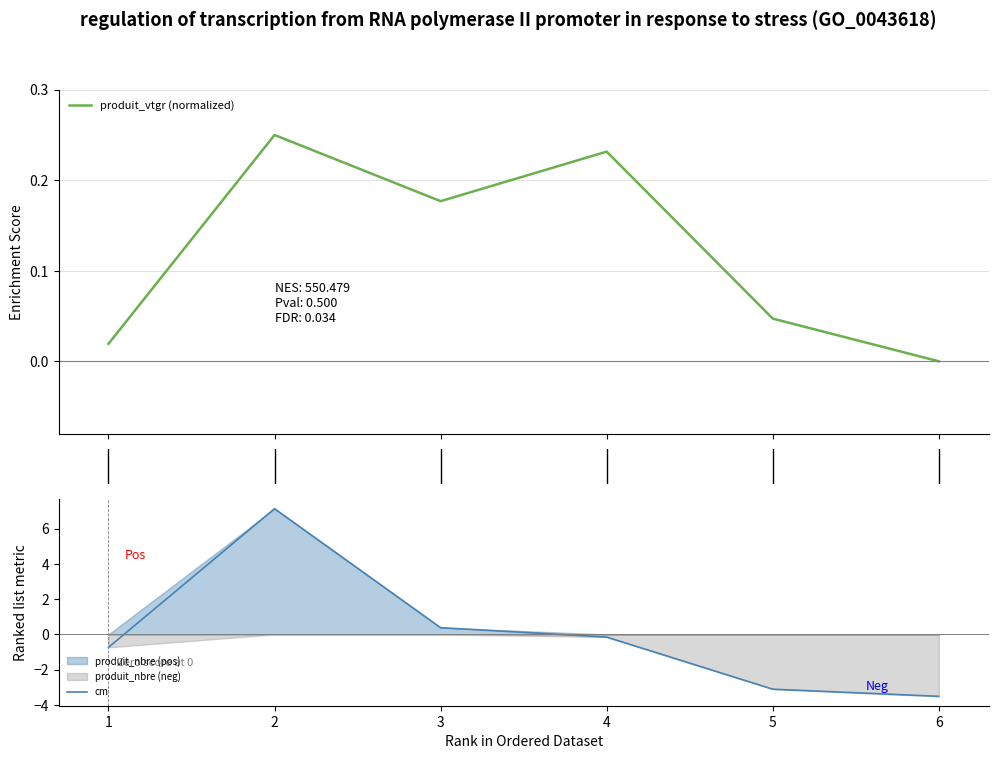

What is the sum of all produit_vtgr (normalized) values?

0.7